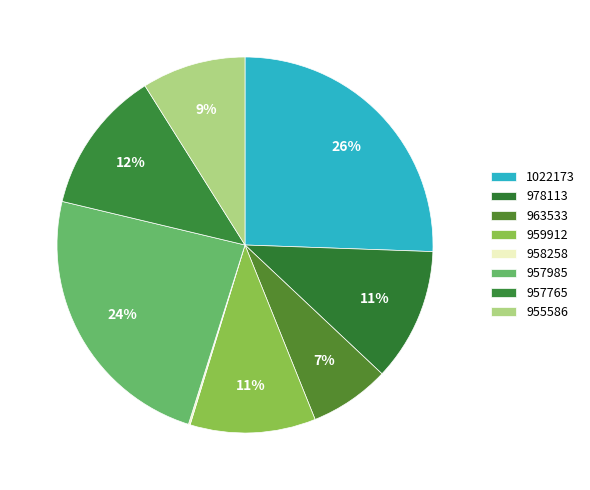

True or false: 963533 accounts for 1% of the total.

False